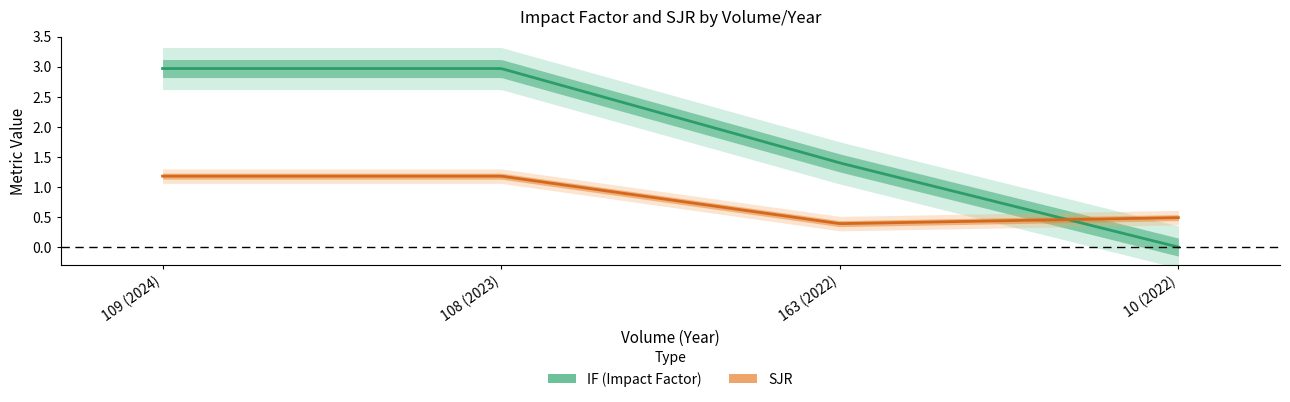

How many data points in SJR are less than 1?

2